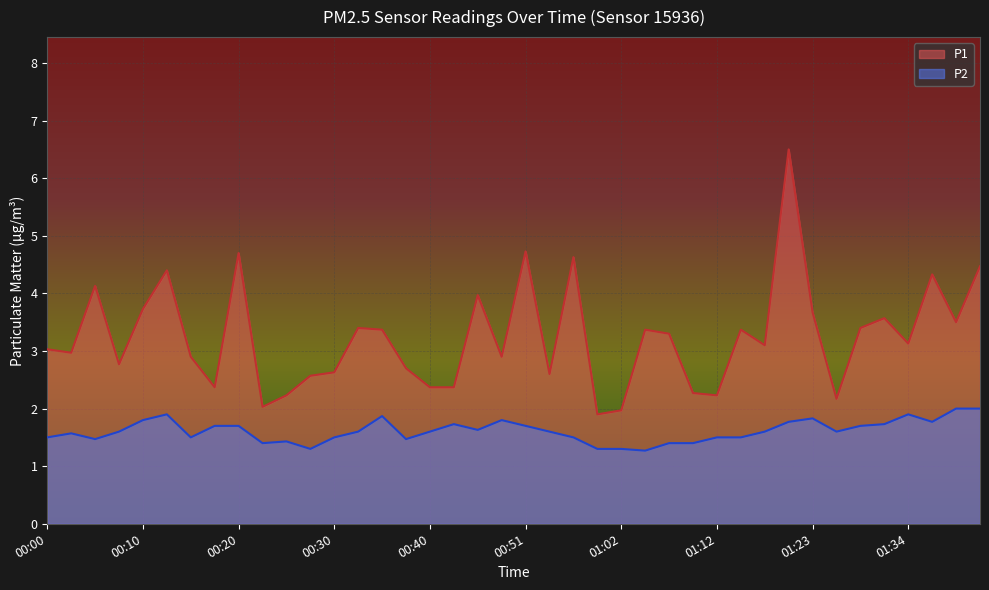

Rank the categories by P2 value from highest to lowest.

01:39, 01:42, 00:12, 01:34, 00:35, 01:23, 00:10, 00:48, 01:20, 01:37, 00:43, 01:31, 00:17, 00:20, 00:51, 01:29, 00:46, 00:07, 00:33, 00:40, 00:54, 01:17, 01:26, 00:02, 00:00, 00:15, 00:30, 00:56, 01:12, 01:15, 00:05, 00:38, 00:25, 00:23, 01:07, 01:09, 00:28, 00:59, 01:02, 01:04